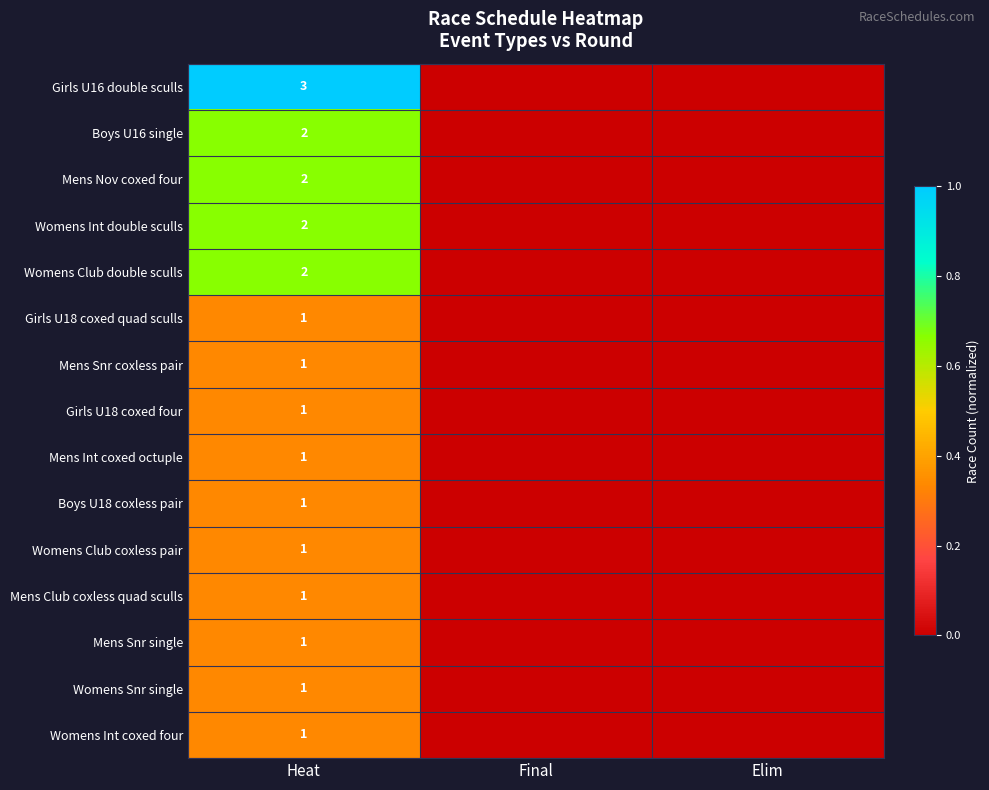

Is it true that Womens Club coxless pair equals 0 at Heat?

False